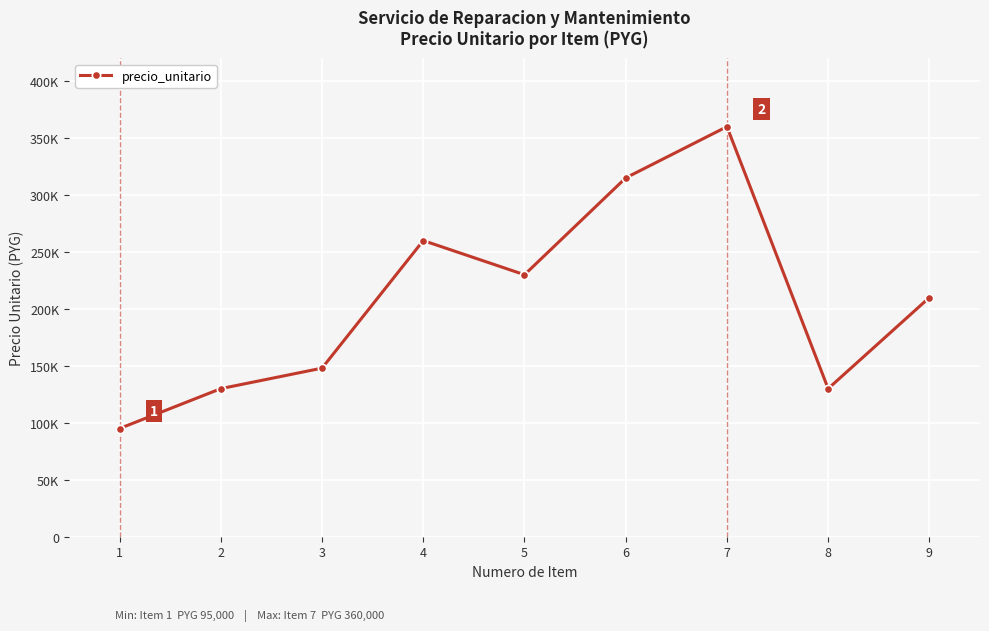

Rank the categories by value from highest to lowest.

7, 6, 4, 5, 9, 3, 2, 8, 1